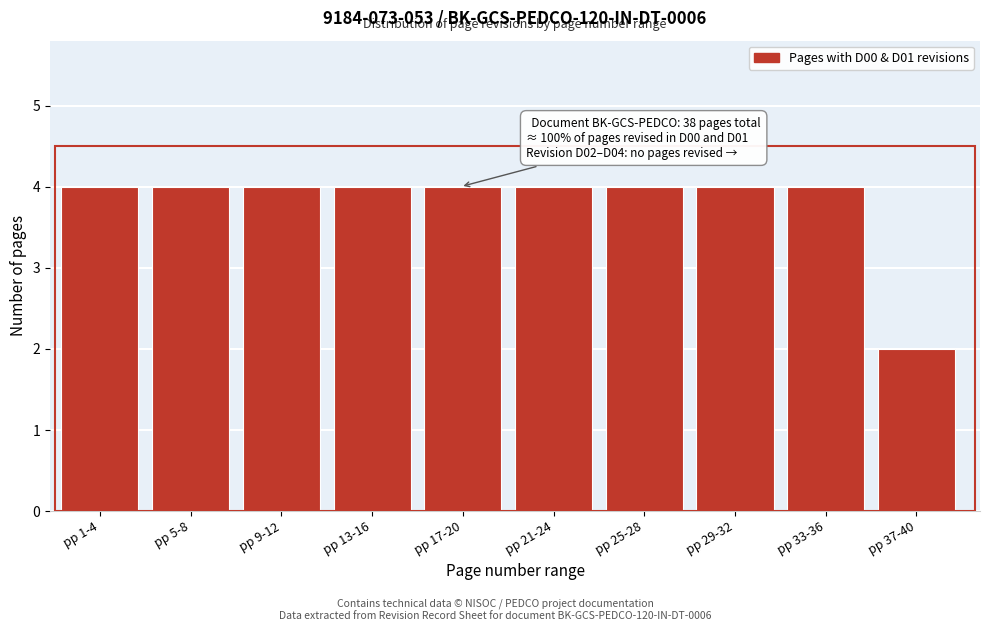

Reading left to right, list all the values displayed in this chart.

pp 1-4=4	pp 5-8=4	pp 9-12=4	pp 13-16=4	pp 17-20=4	pp 21-24=4	pp 25-28=4	pp 29-32=4	pp 33-36=4	pp 37-40=2